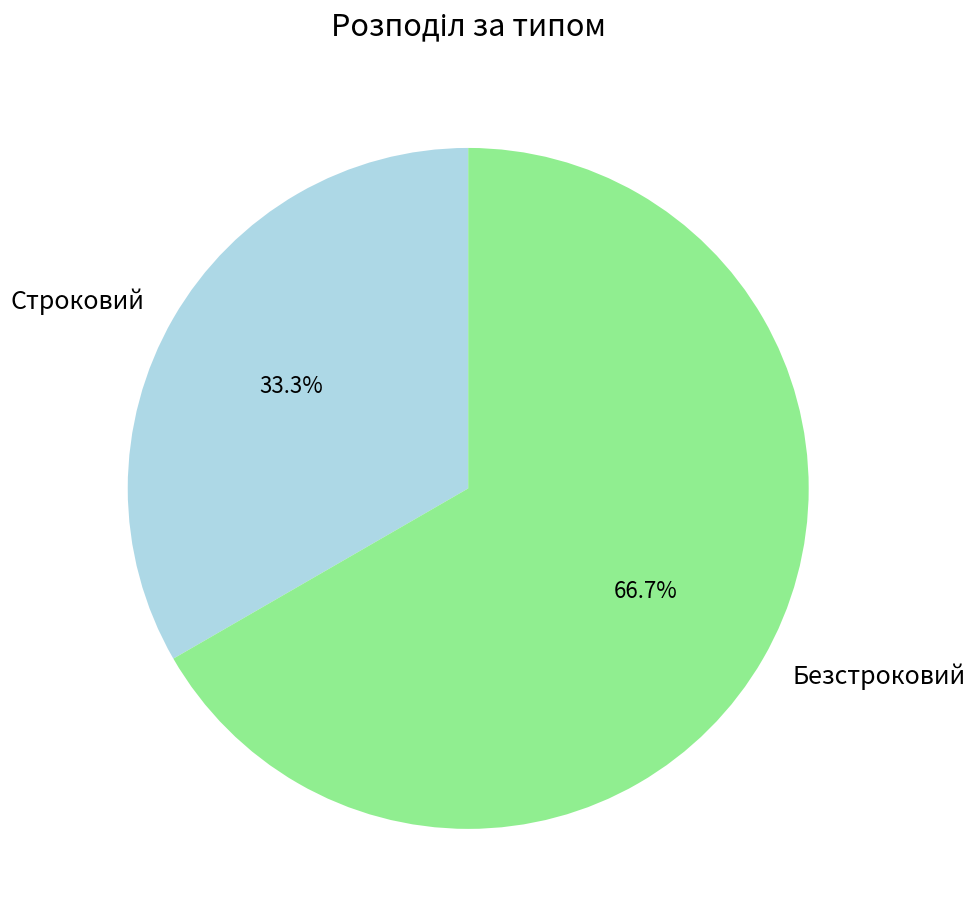

Which slice represents more than half of the pie?

Безстроковий